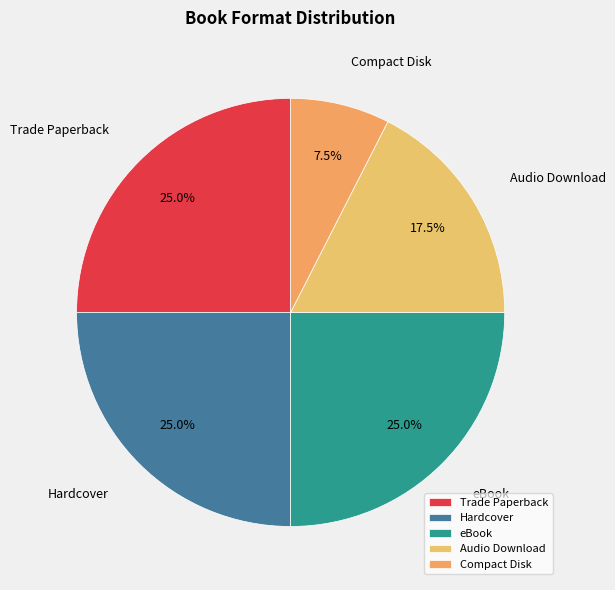

To the nearest percent, what is the average slice percentage?

20%